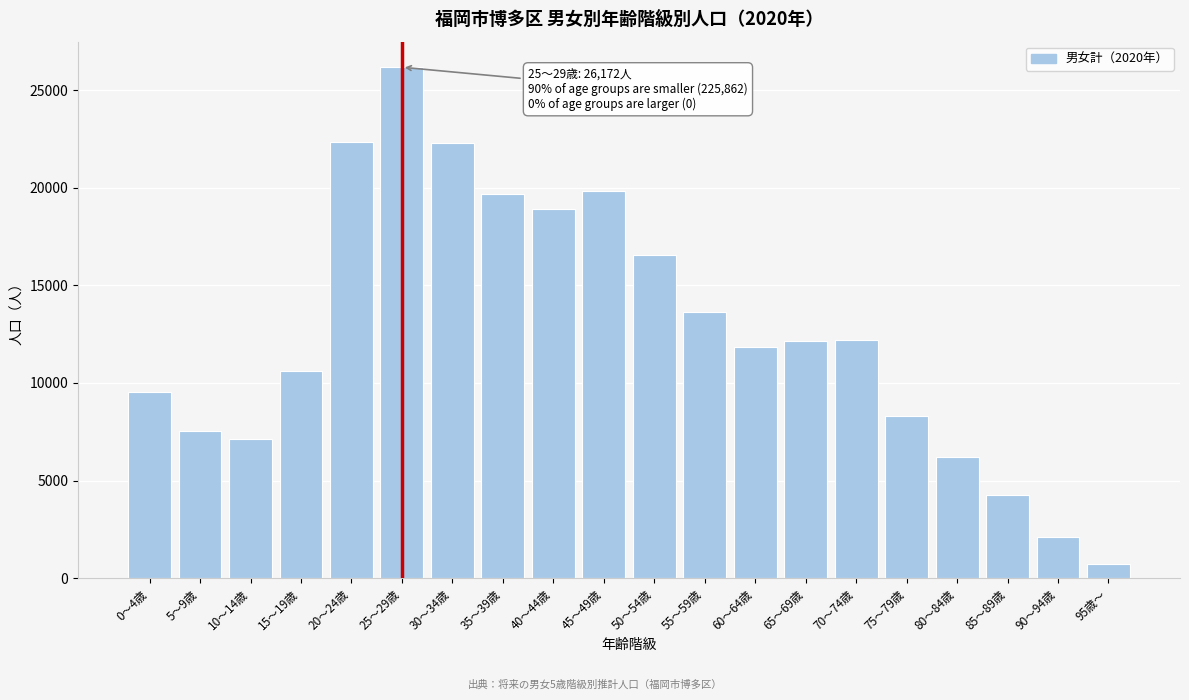

What is the value of the 19th bar from the left?

2106